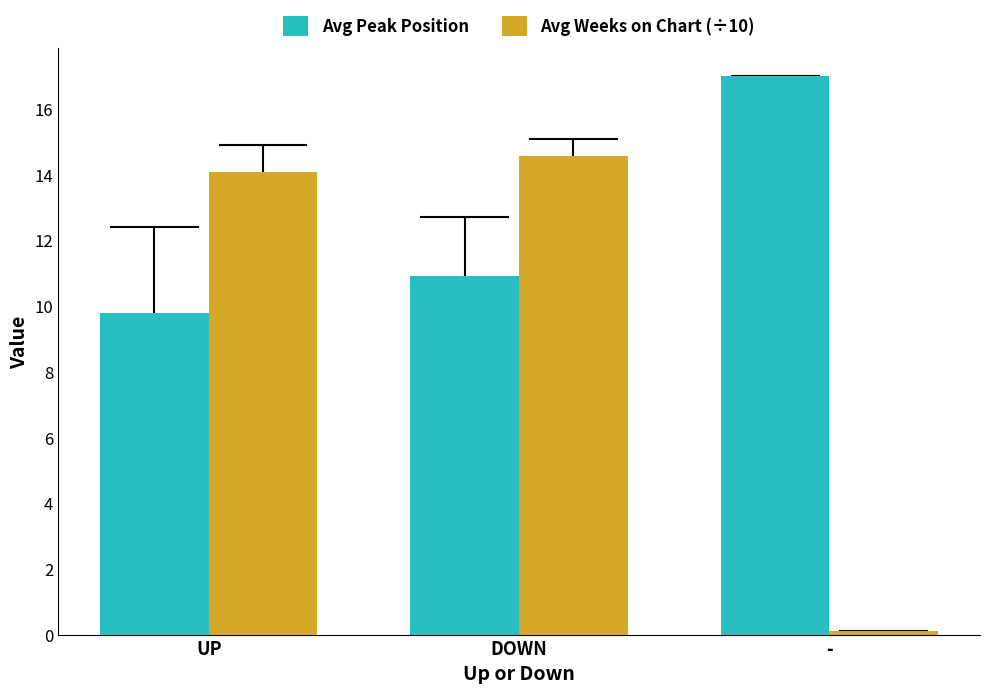

What is the value of the Avg Peak Position bar at the 1st from the left?

9.8